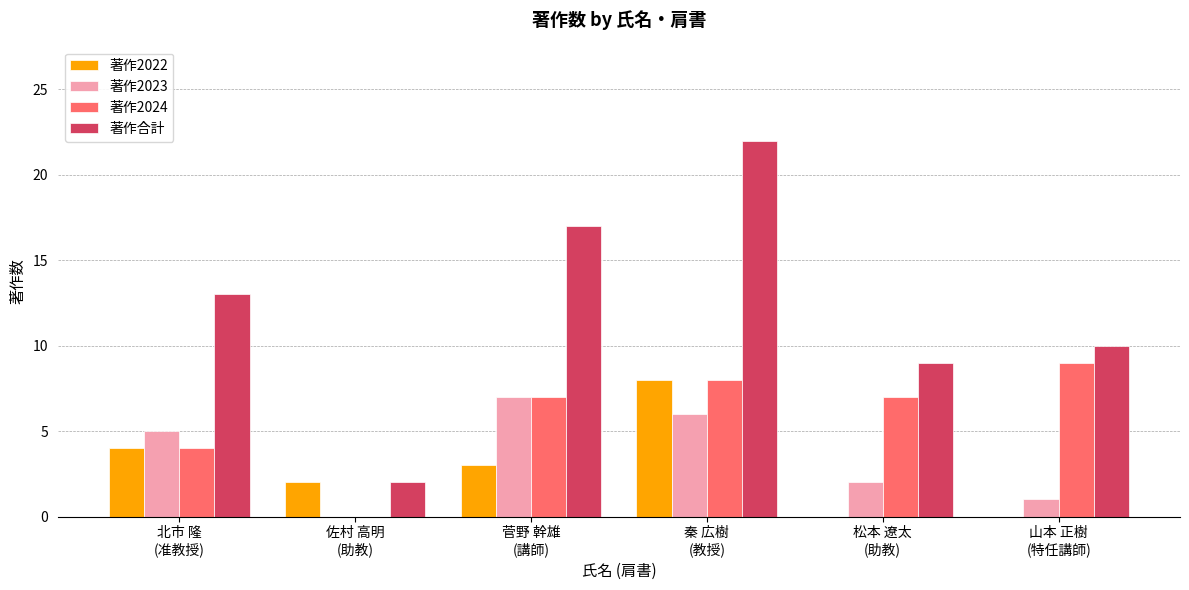

Which series has the largest total across all categories?

著作合計